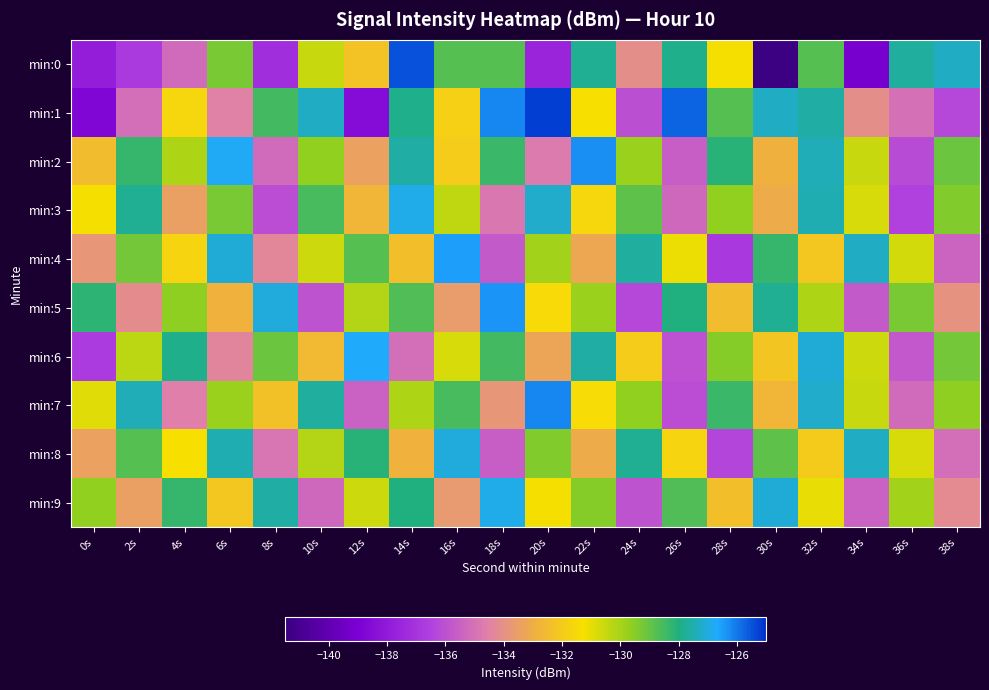

What is the spread (max minus min) of values at 34s?

11.9